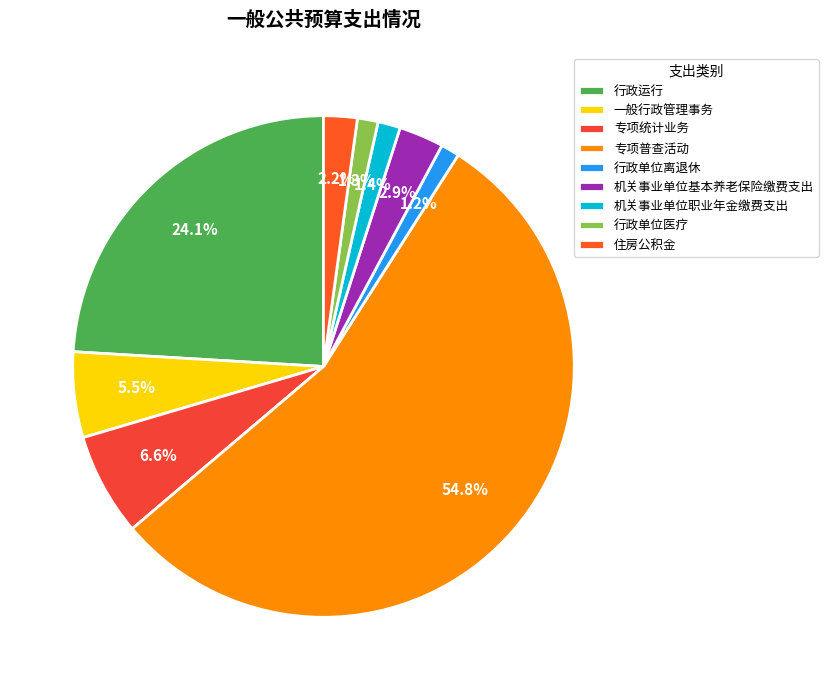

Rank the categories by value from lowest to highest.

行政单位离退休, 行政单位医疗, 机关事业单位职业年金缴费支出, 住房公积金, 机关事业单位基本养老保险缴费支出, 一般行政管理事务, 专项统计业务, 行政运行, 专项普查活动